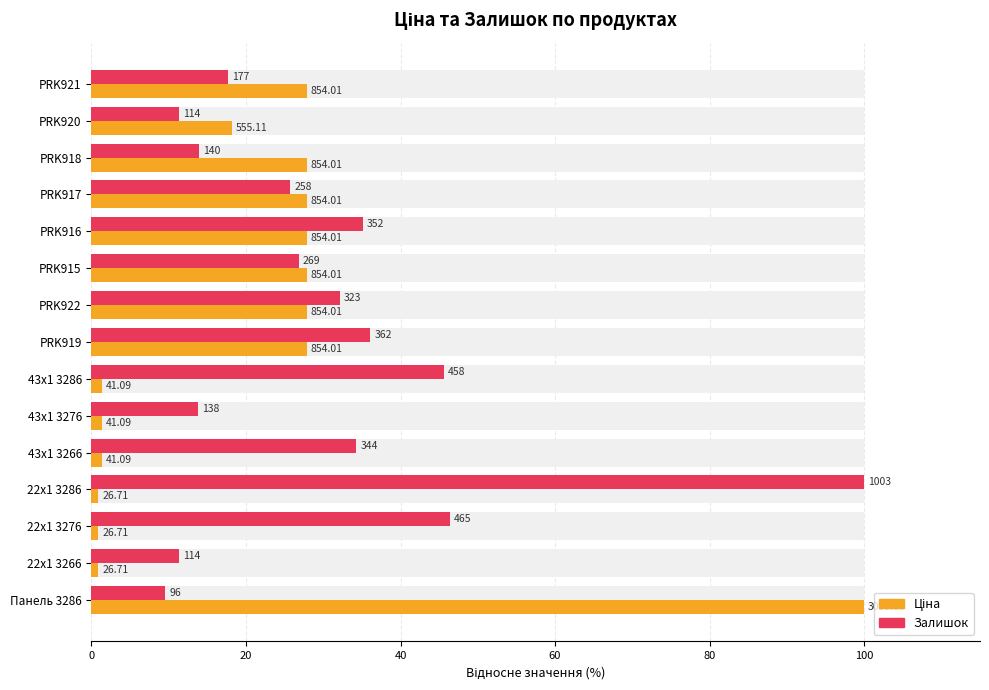

Is it true that Залишок equals 11.4 at 22x1 3266?

True